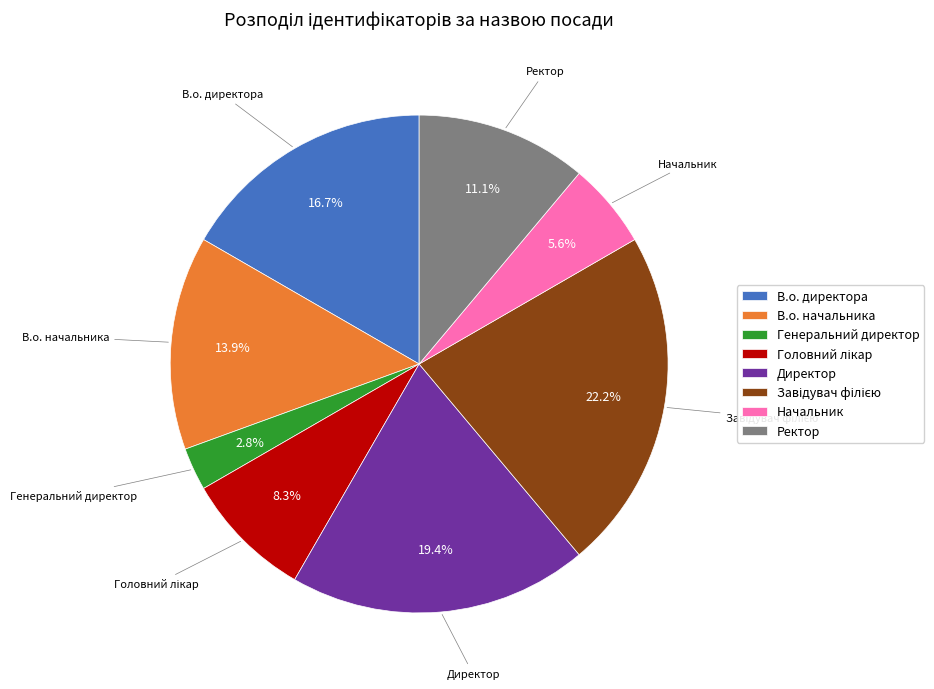

What is the smallest slice in the pie chart?

Генеральний директор